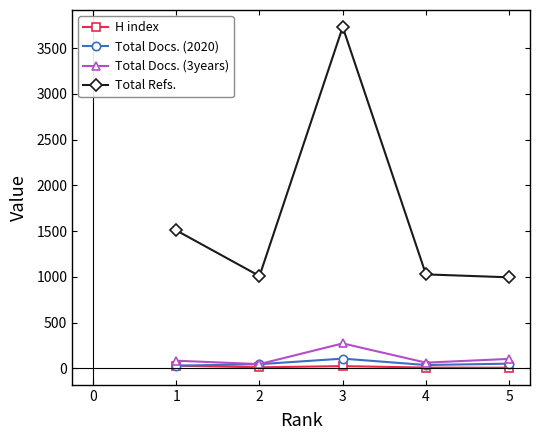

True or false: Total Refs. and H index intersect in this chart.

False